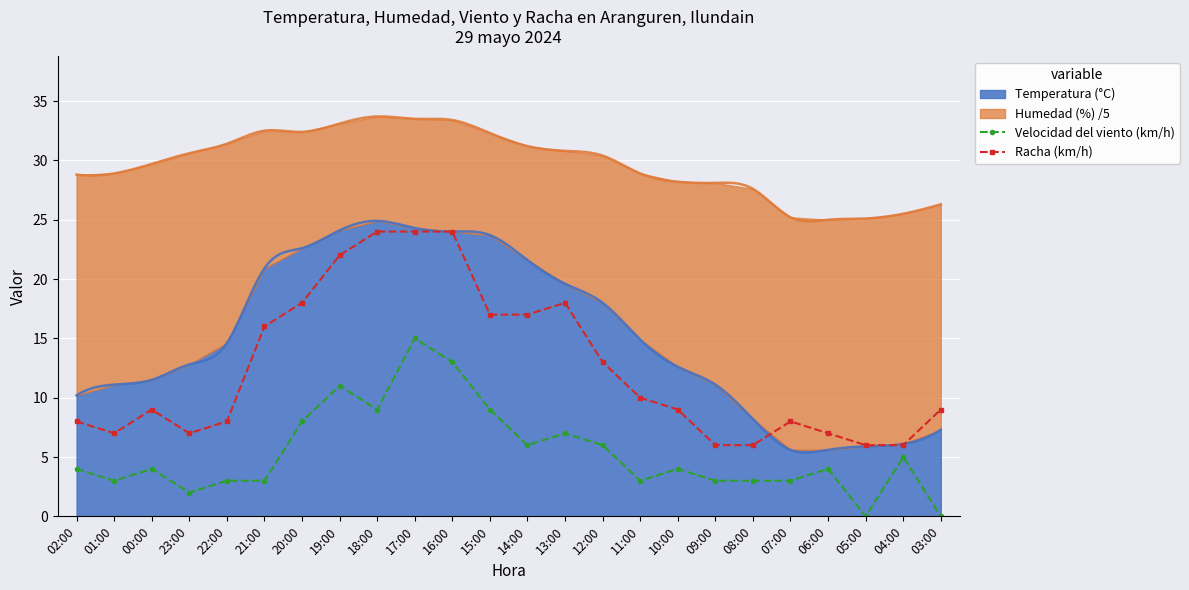

The Velocidad del viento (km/h) series shows 4 at 00:00. True or false?

True